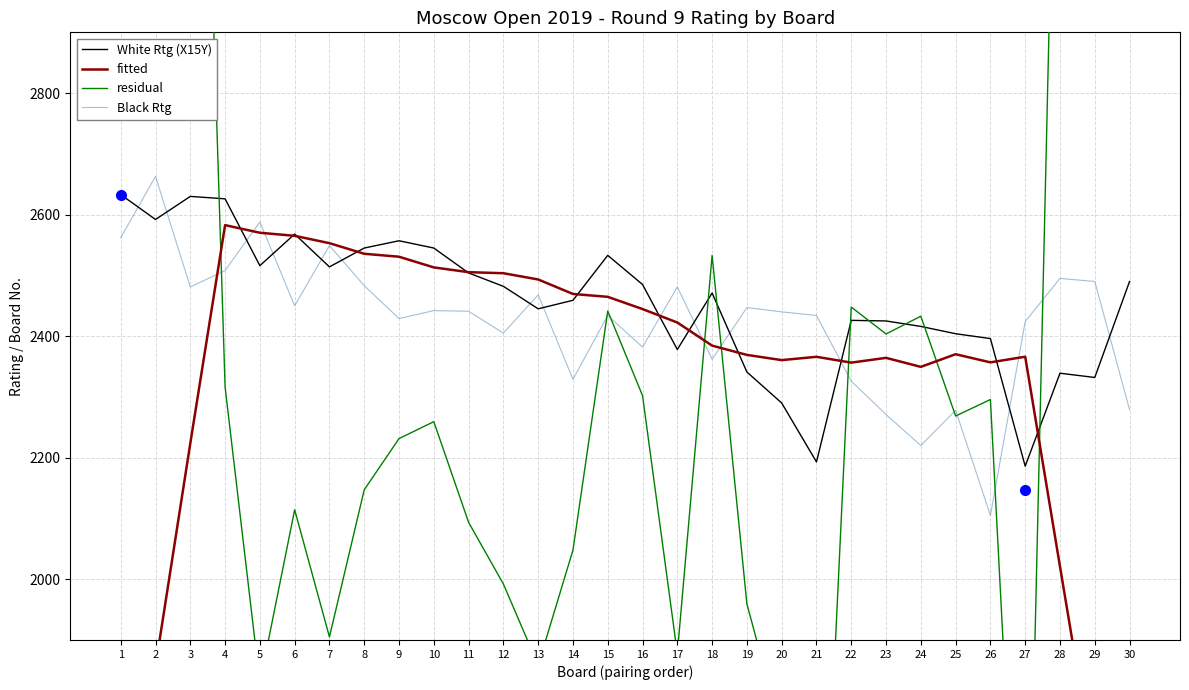

At which label does fitted reach its minimum?

30